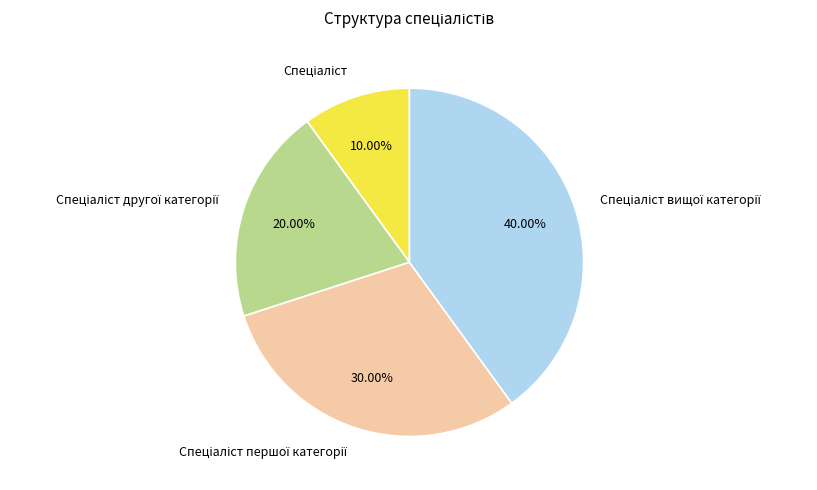

Is there a majority slice in this chart?

No